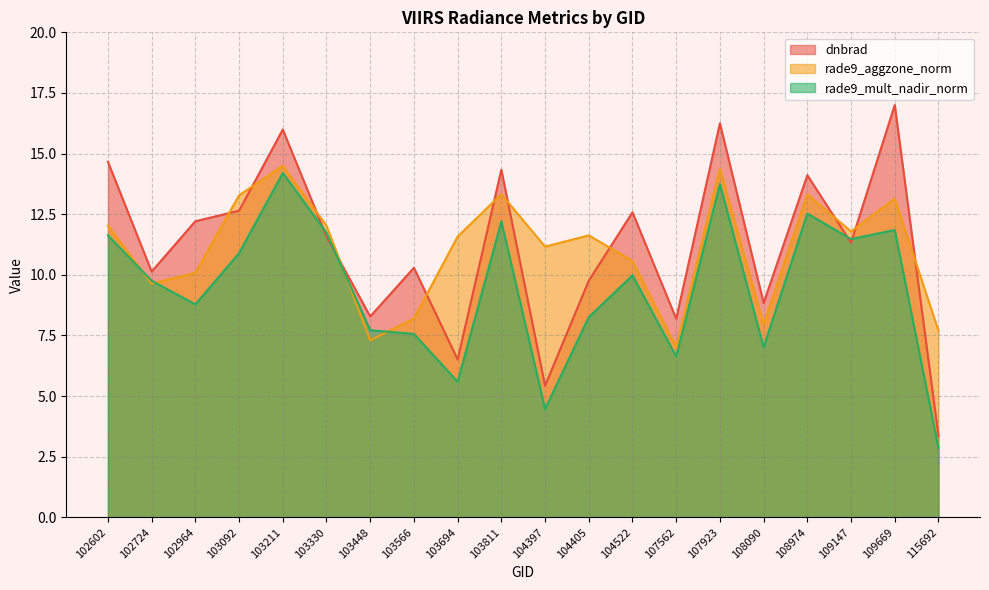

How many lines are shown in the chart?

3